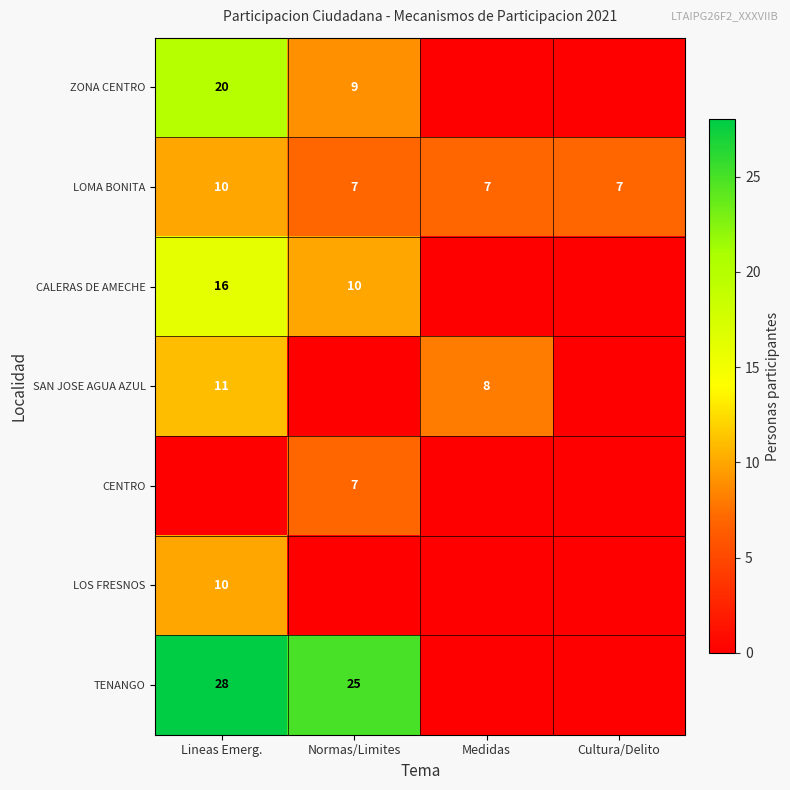

The value of SAN JOSE AGUA AZUL at Medidas is 8. True or false?

True